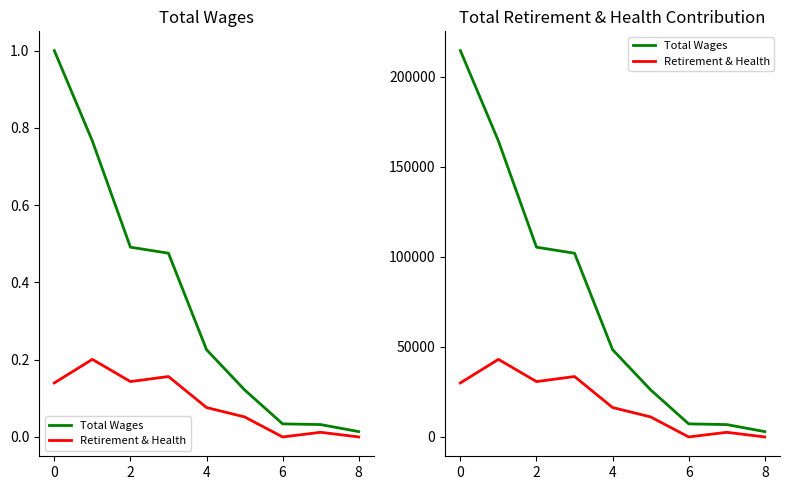

True or false: Retirement & Health and Total Wages cross at least once.

False